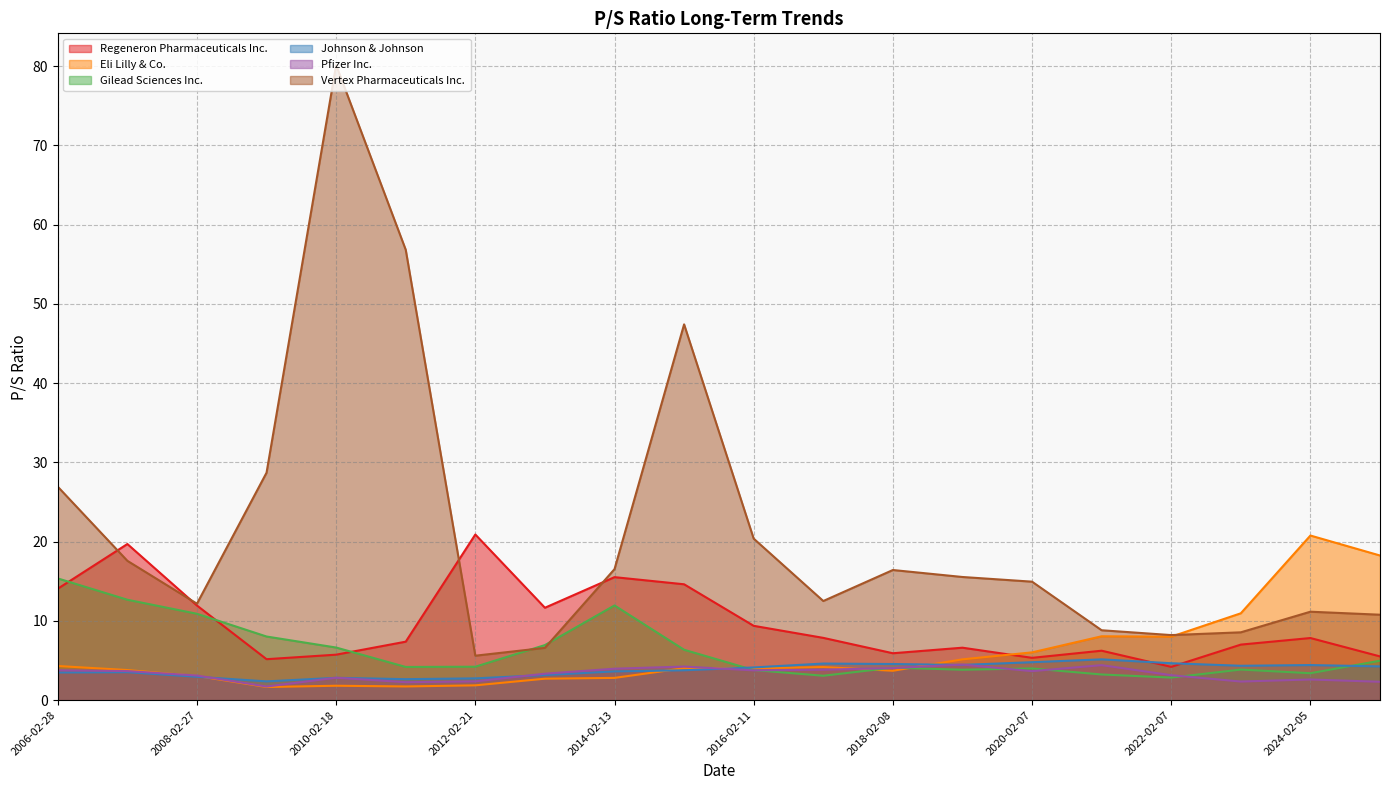

Count the number of data series in this chart.

6